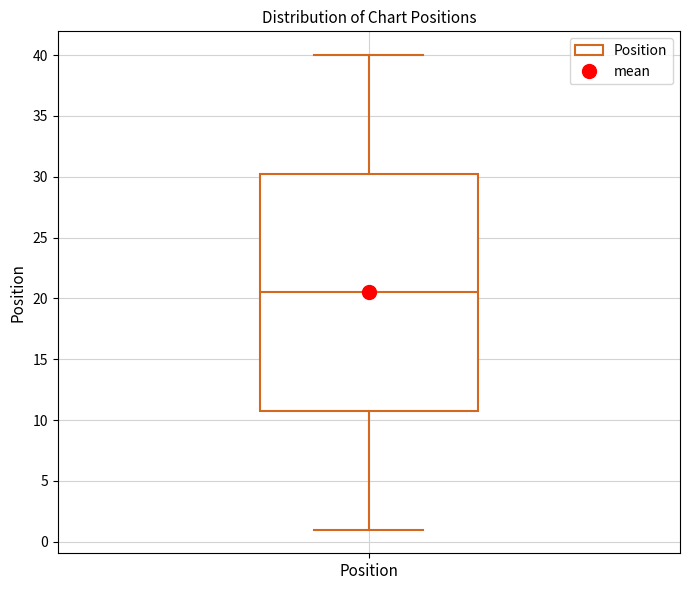

Transcribe this box plot: give where the median line is, the range the box spans, and where the two whiskers end, as read against the y-axis. The values are not printed on the chart, so give them approximately, as read against the axis.

median 20.5, box 11.0 to 30.5, whiskers 1.0 to 40.0